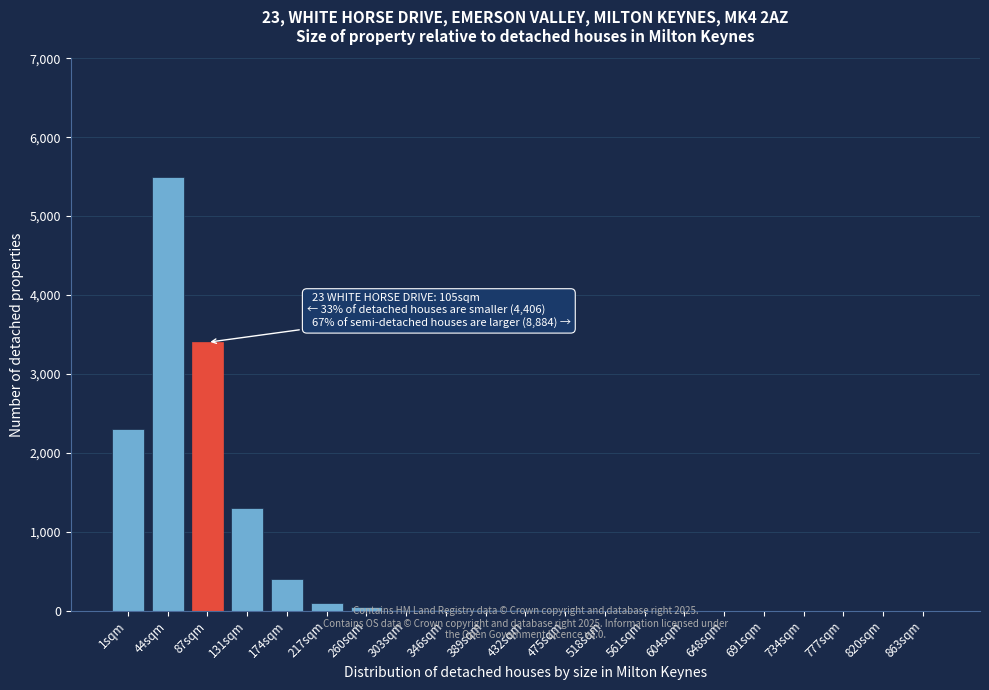

What is the change in value from 1sqm to 44sqm?

+3200